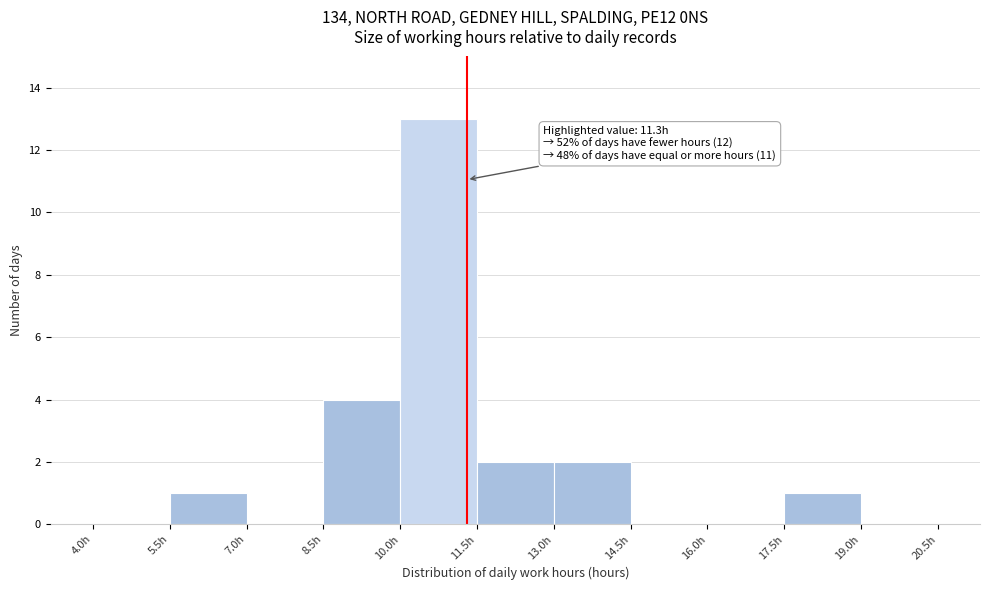

Over which range of the x-axis is the bar tallest?

10.0 to 11.5